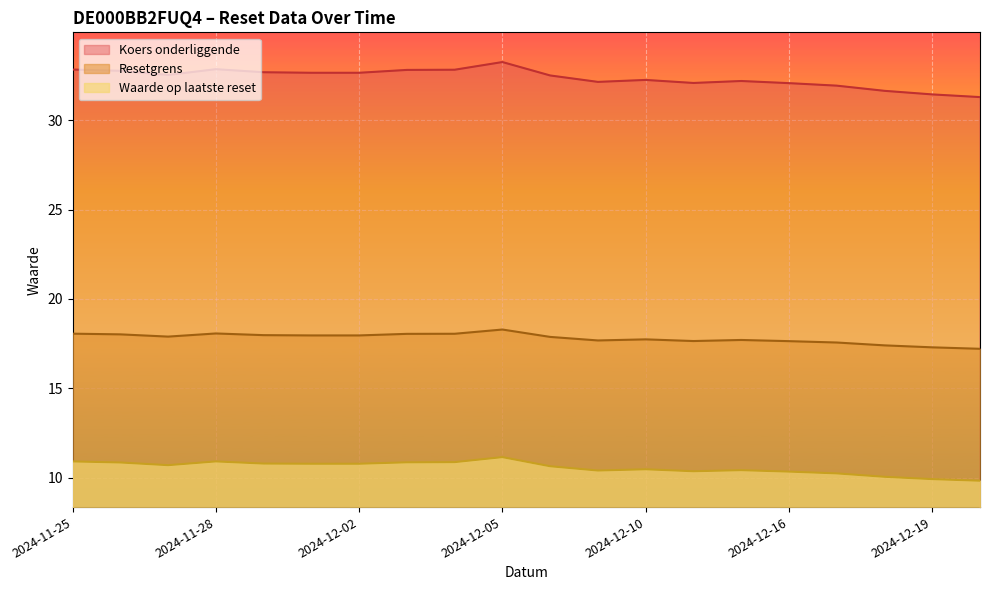

True or false: Waarde op laatste reset and Resetgrens cross at least once.

False